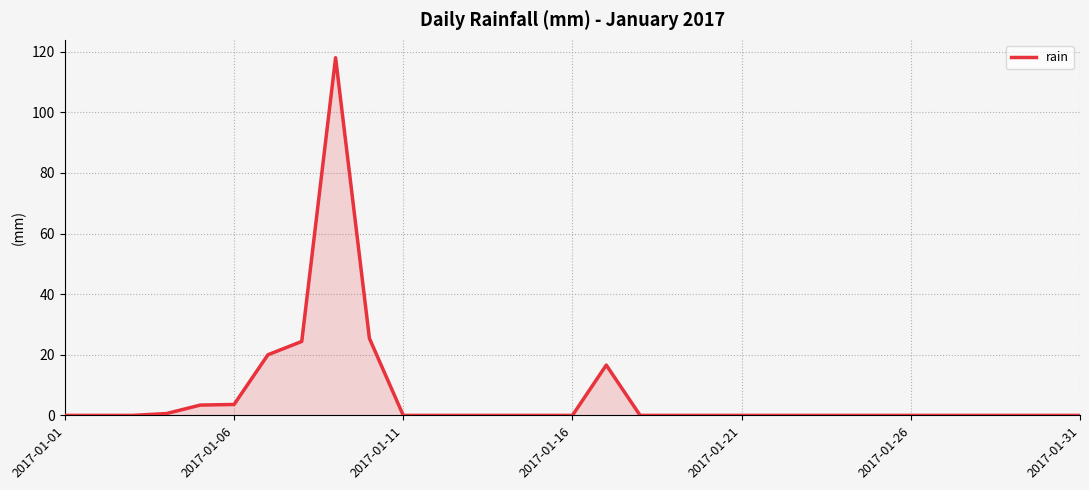

What is the difference between the maximum and minimum values?

118.0